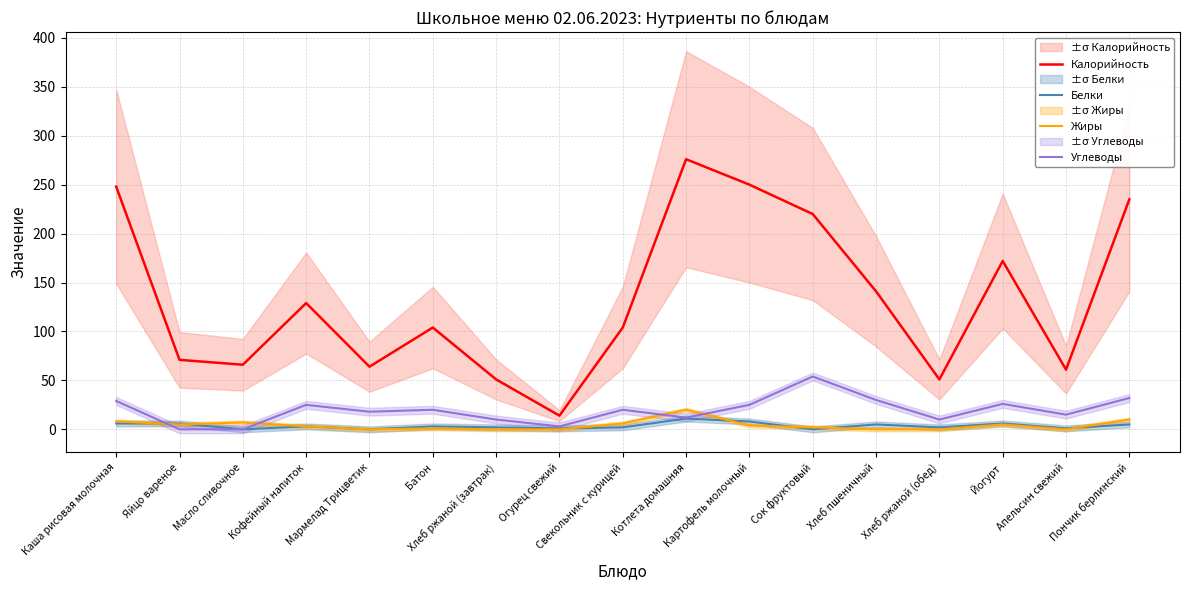

The value of Калорийность at Пончик берлинский is 341. True or false?

False